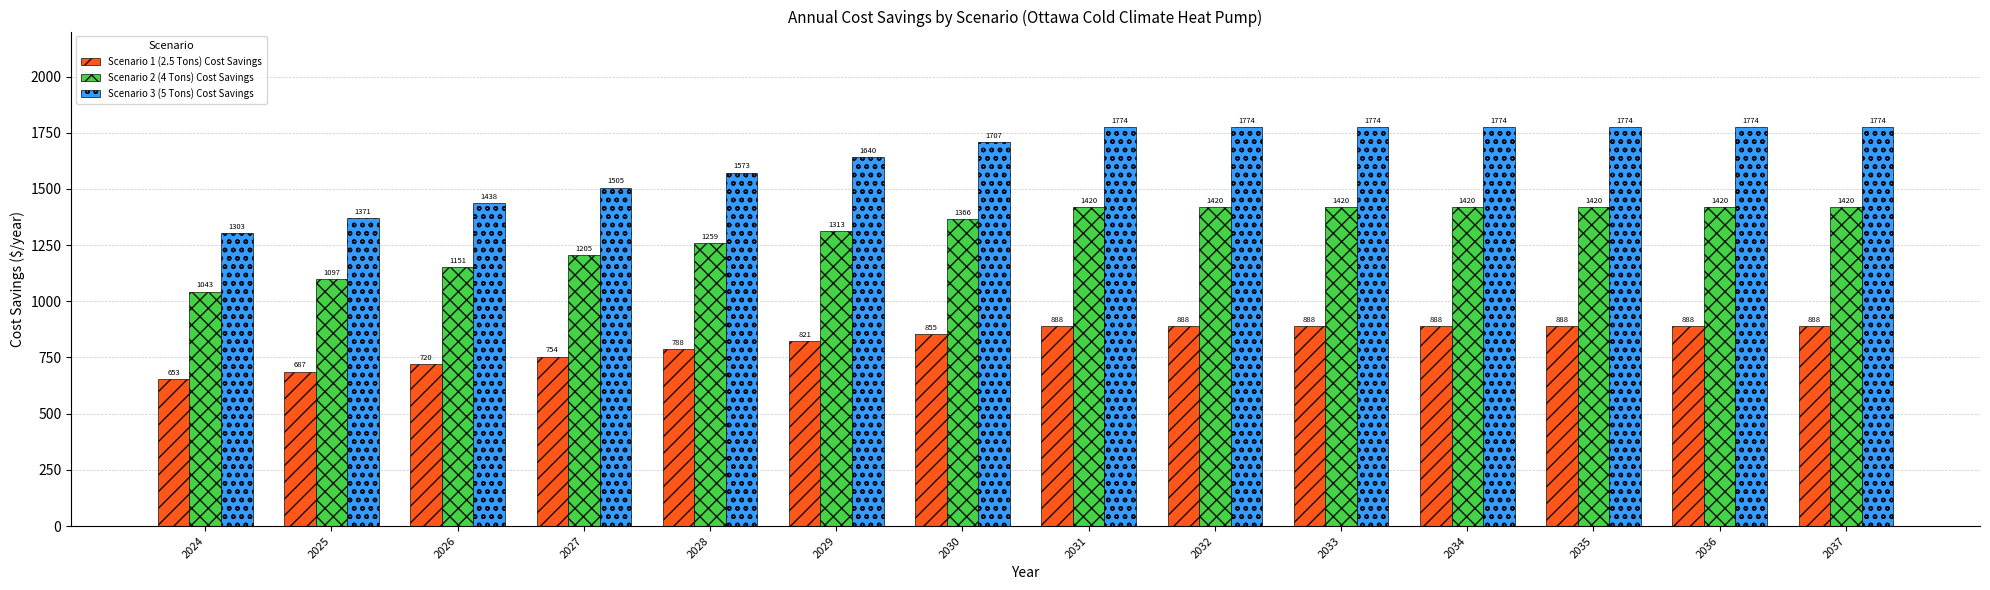

What is the value of the Scenario 2 (4 Tons) Cost Savings bar at the 10th from the left?

1420.2